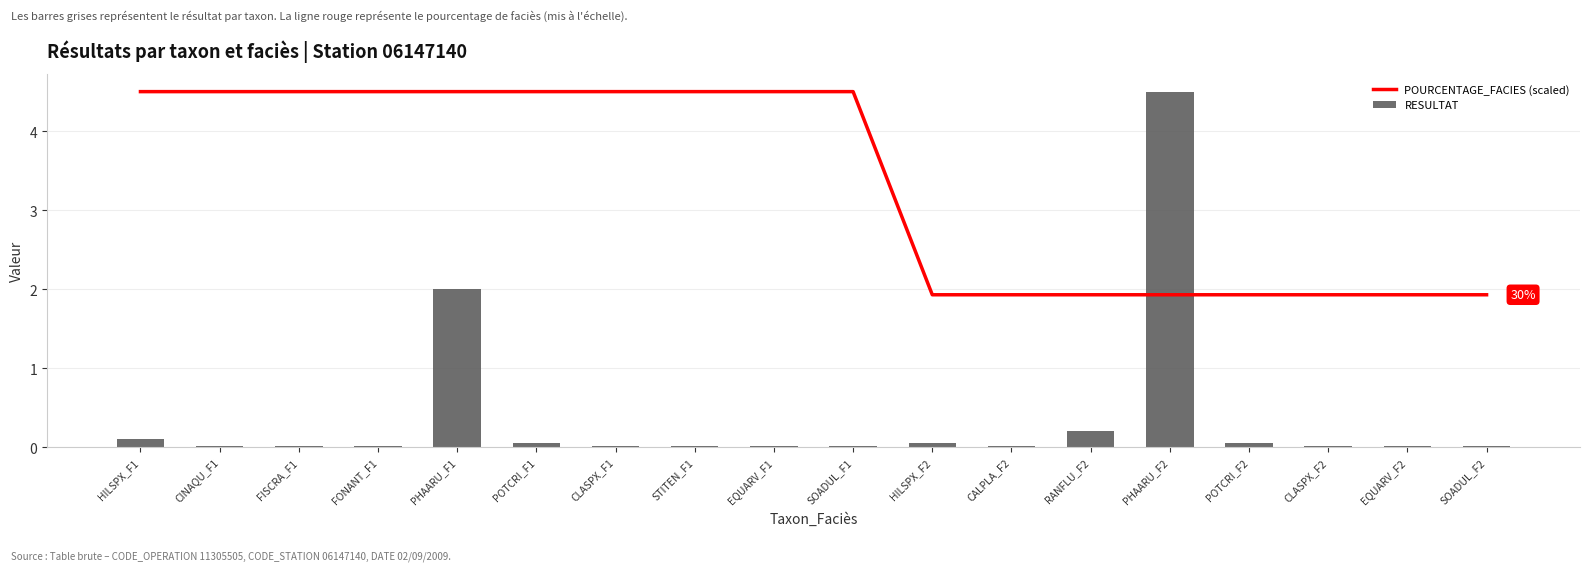

Rank the series by their average value, from highest to lowest.

POURCENTAGE_FACIES (scaled), RESULTAT